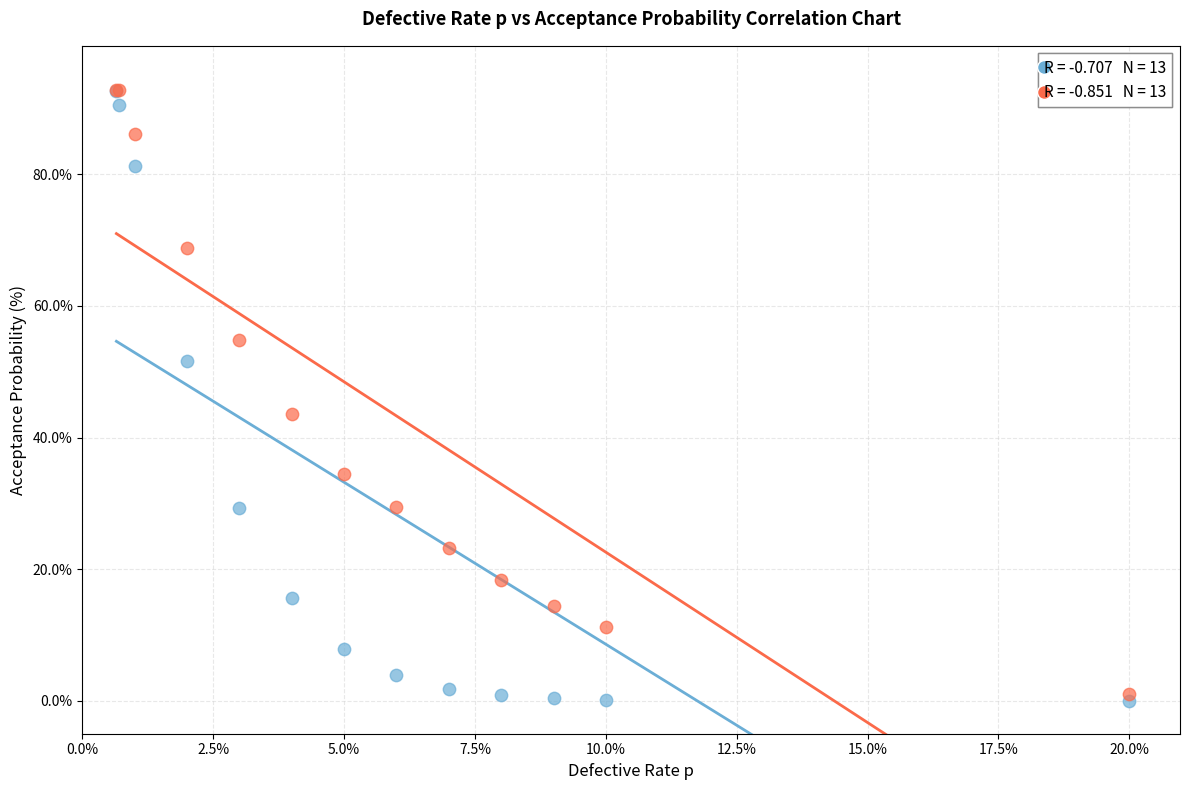

Across all series, what Y value is closest to 46?

43.6